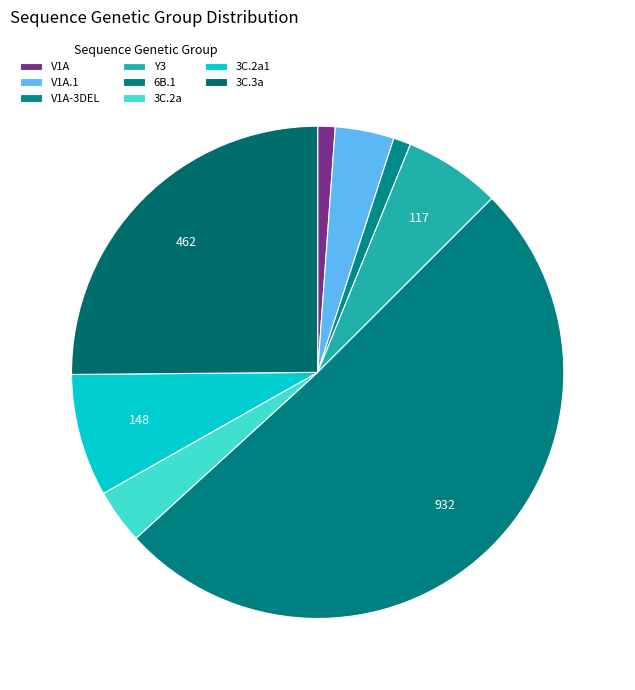

How many segments does this pie chart have?

8